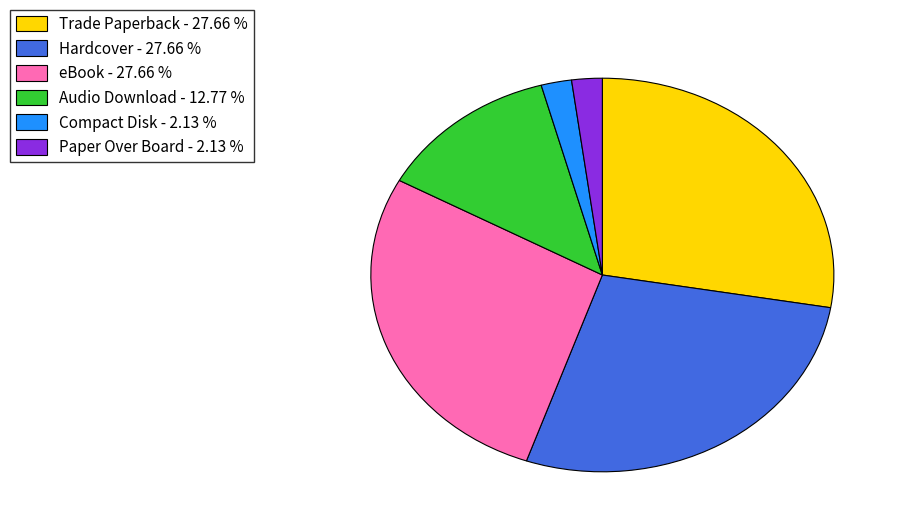

Is there a majority slice in this chart?

No